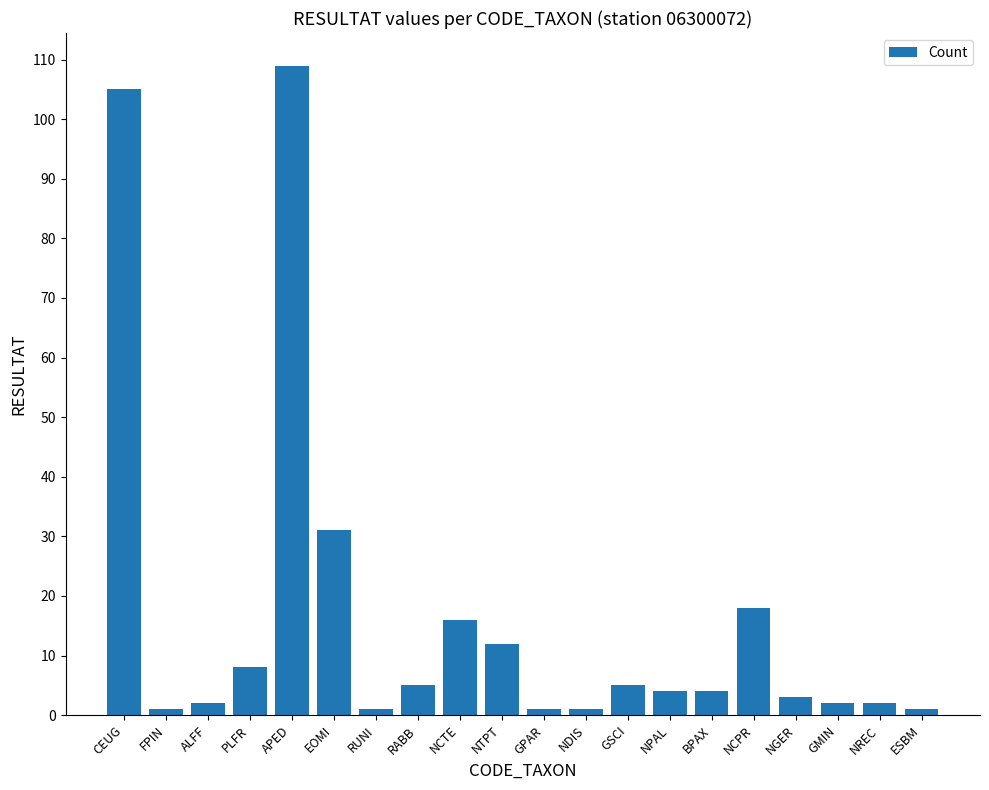

What is the ratio of the value at GPAR to the value at NDIS?

1.0